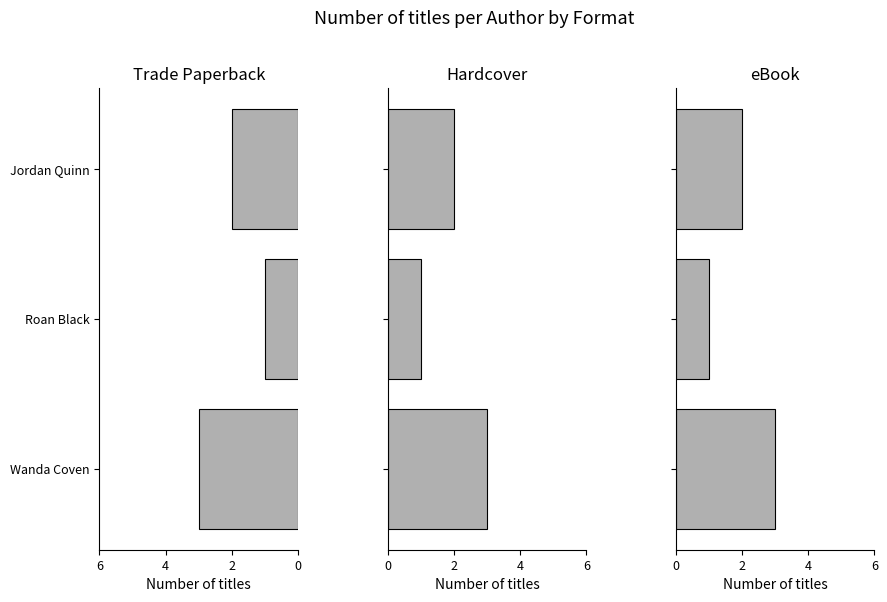

How many data points in Hardcover are less than 2?

1